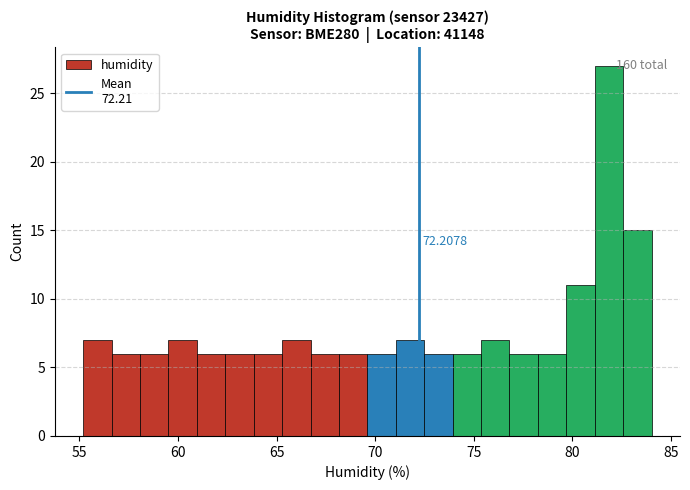

Around what value on the x-axis is the tallest bar? Give the approximate position of its centre, as read against the axis.

82.0